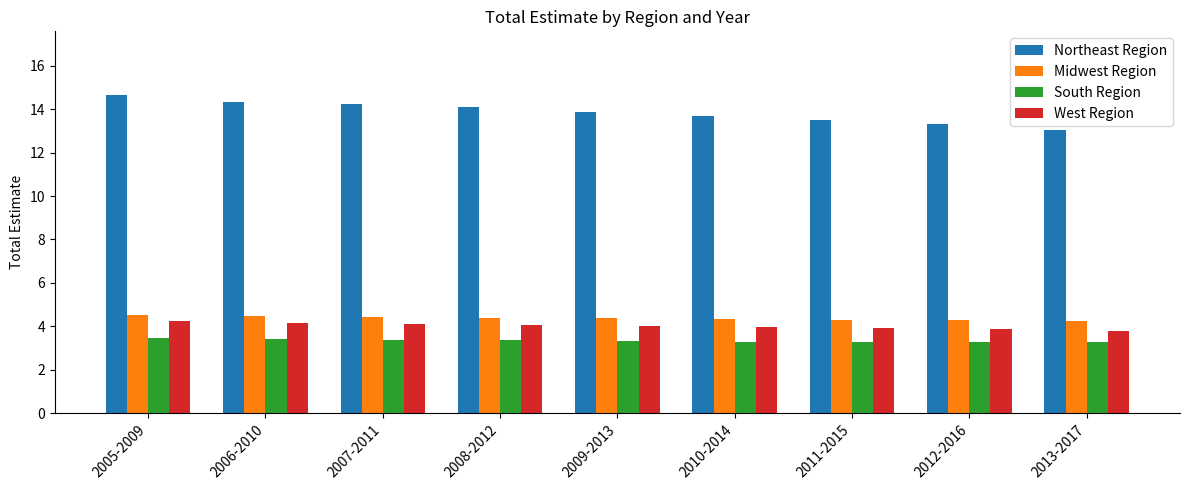

Are the bars horizontal?

No